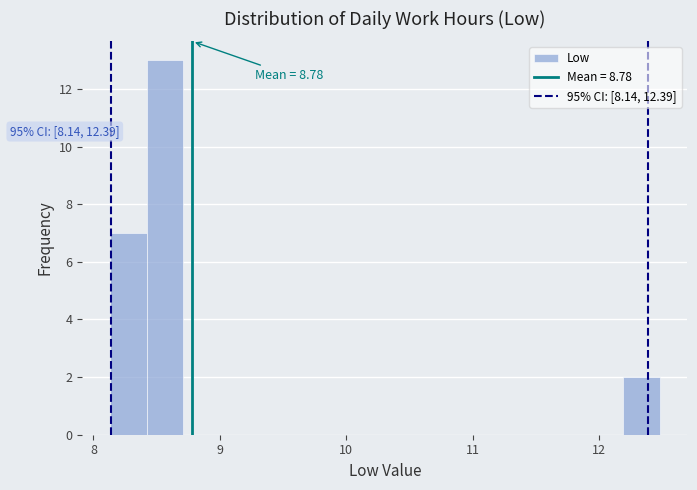

Around what value on the x-axis is the tallest bar? Give the approximate position of its centre, as read against the axis.

8.6